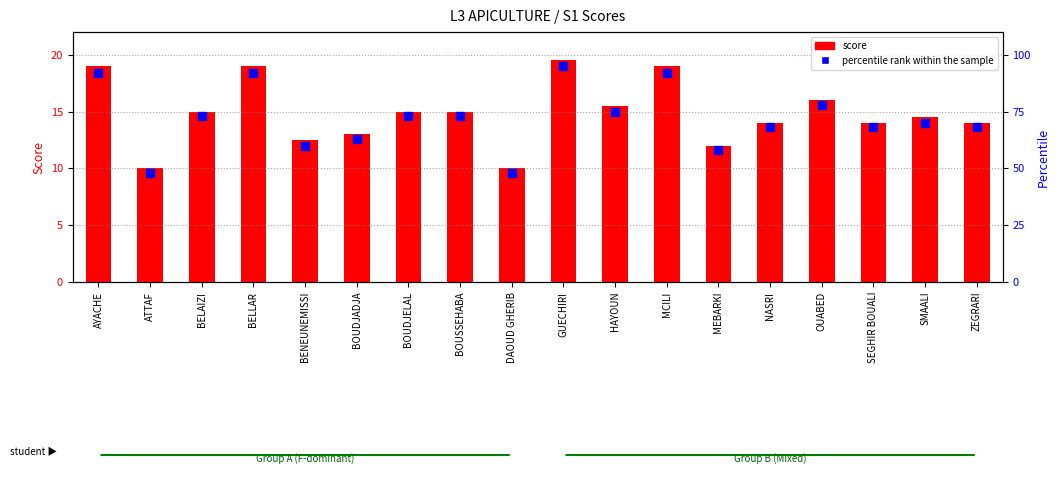

Which series contains the lowest Y value?

score